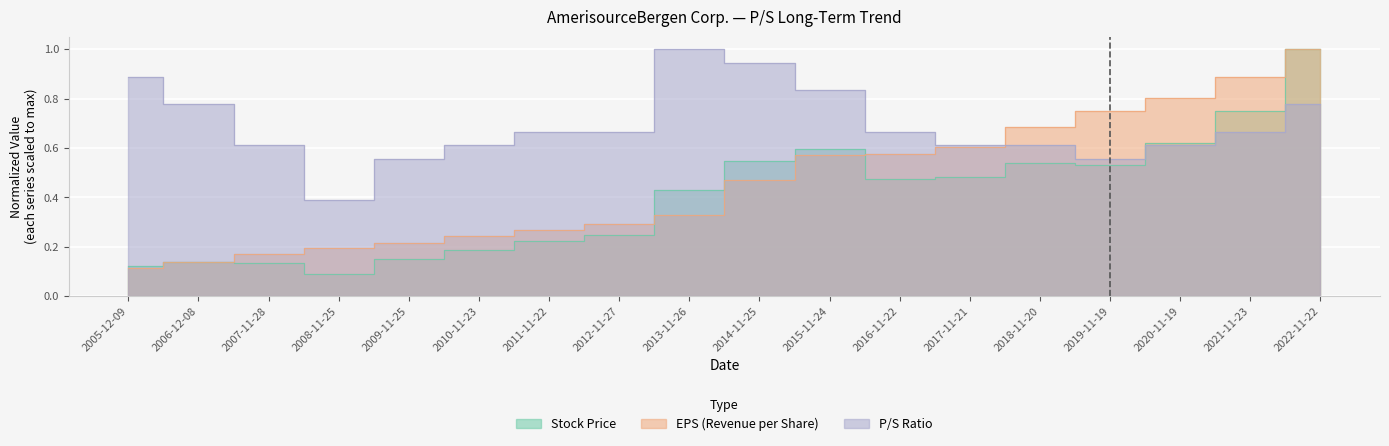

What is the difference between the maximum and minimum values in the EPS (Revenue per Share) series?

0.9